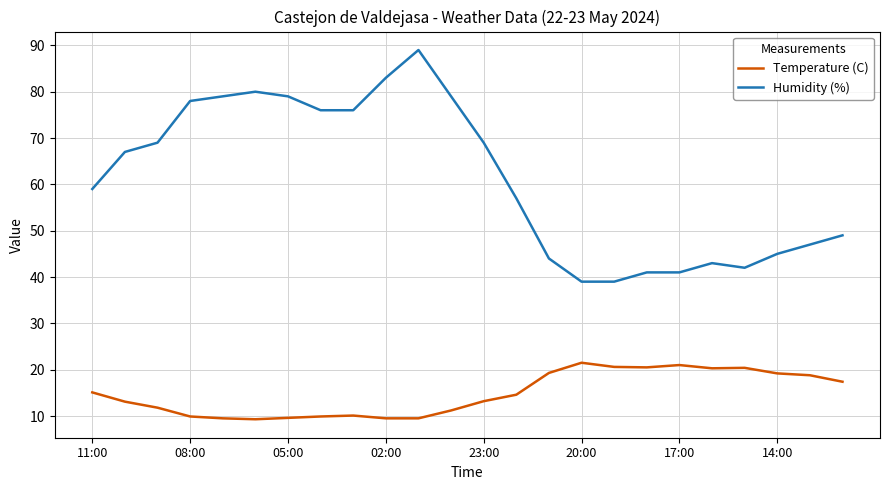

What is the greatest value displayed?

89.0